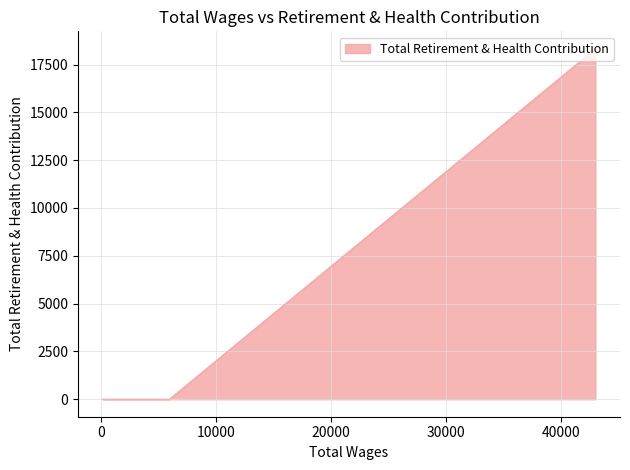

At which category does the chart reach its minimum across all series?

5912.0